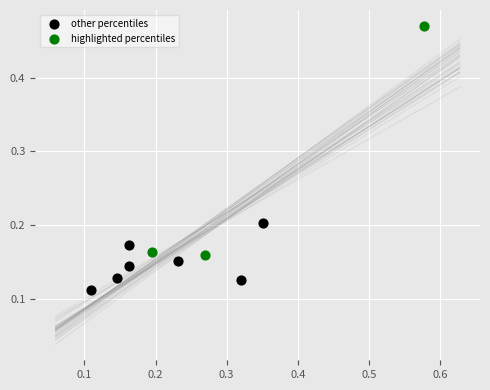

Which series has the largest Y range (max minus min)?

highlighted percentiles